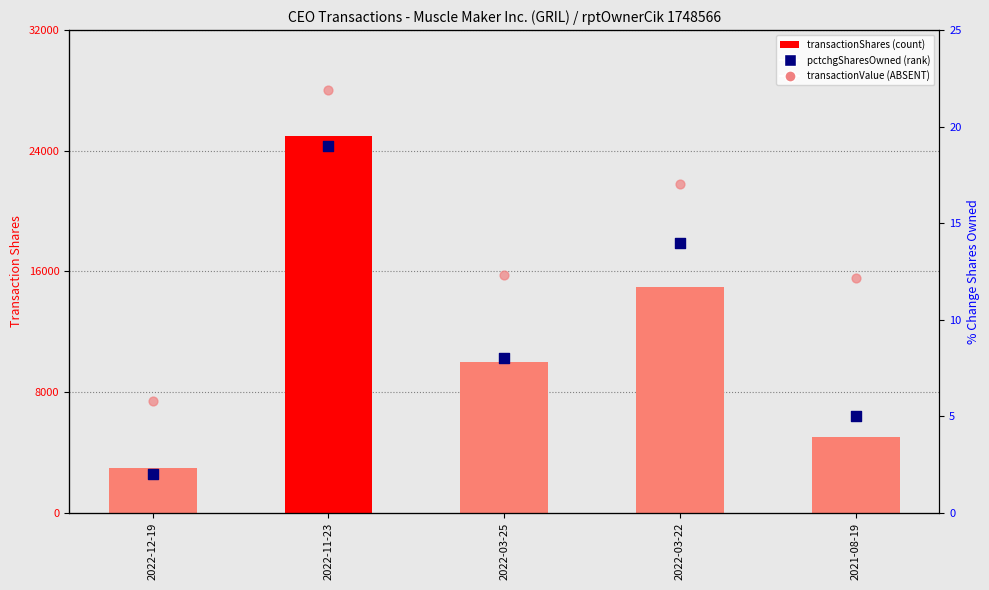

Which series reaches the maximum Y coordinate?

transactionValue (normalized)